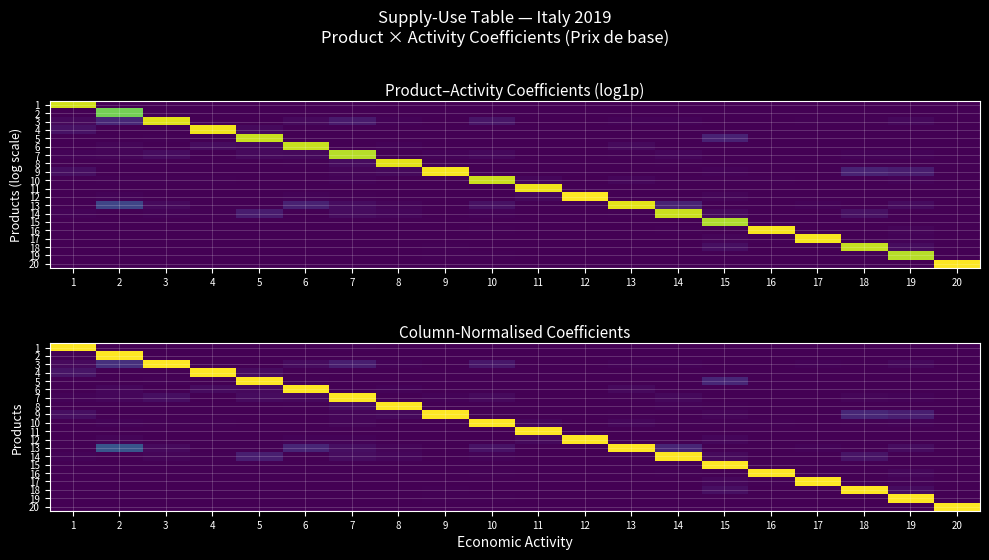

Which has a higher value, 4 or 16?

4